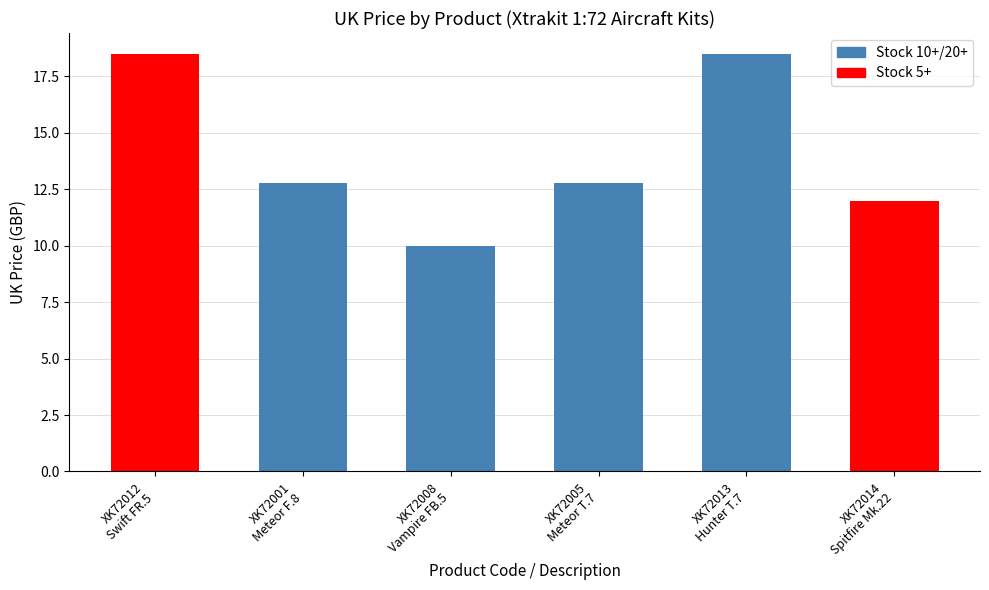

What is the change in value from XK72001
Meteor F.8 to XK72014
Spitfire Mk.22?

-0.8